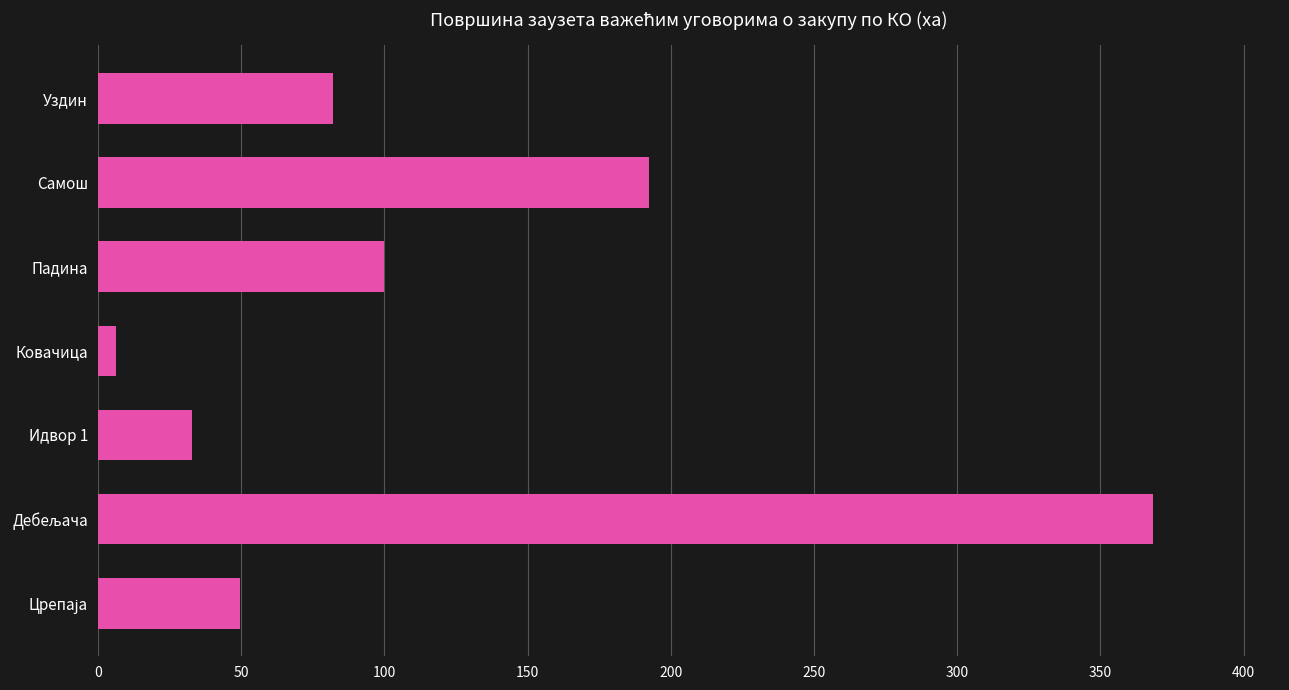

How many bars are there in total?

7